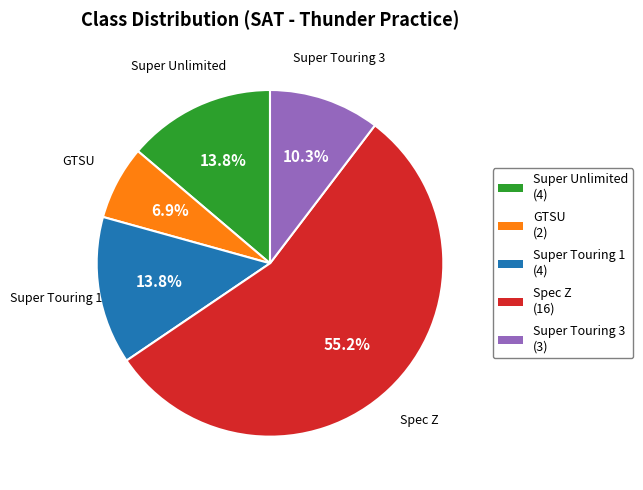

The Super Touring 1 slice represents 19% of the pie. True or false?

False